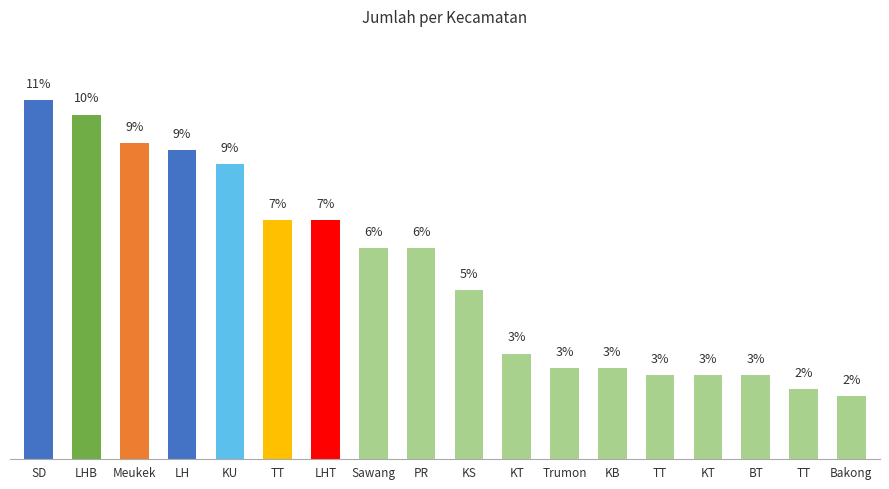

Does the chart contain any negative values?

No